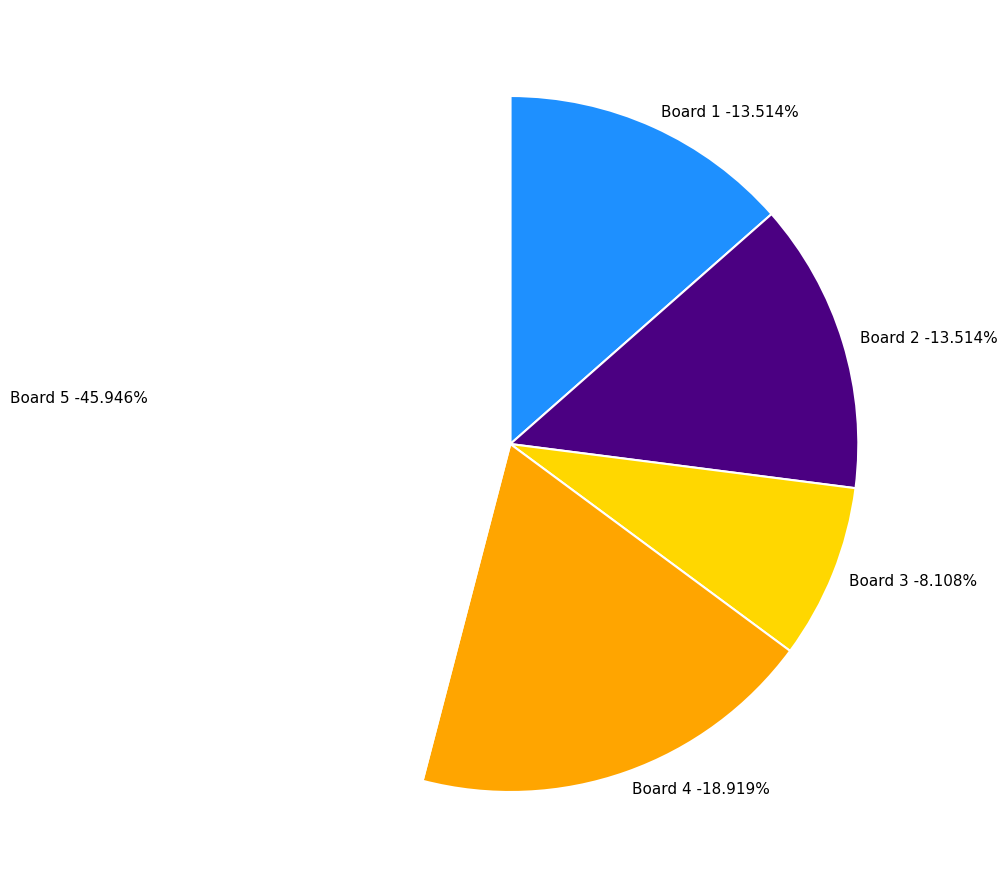

True or false: 1 accounts for 14% of the total.

True